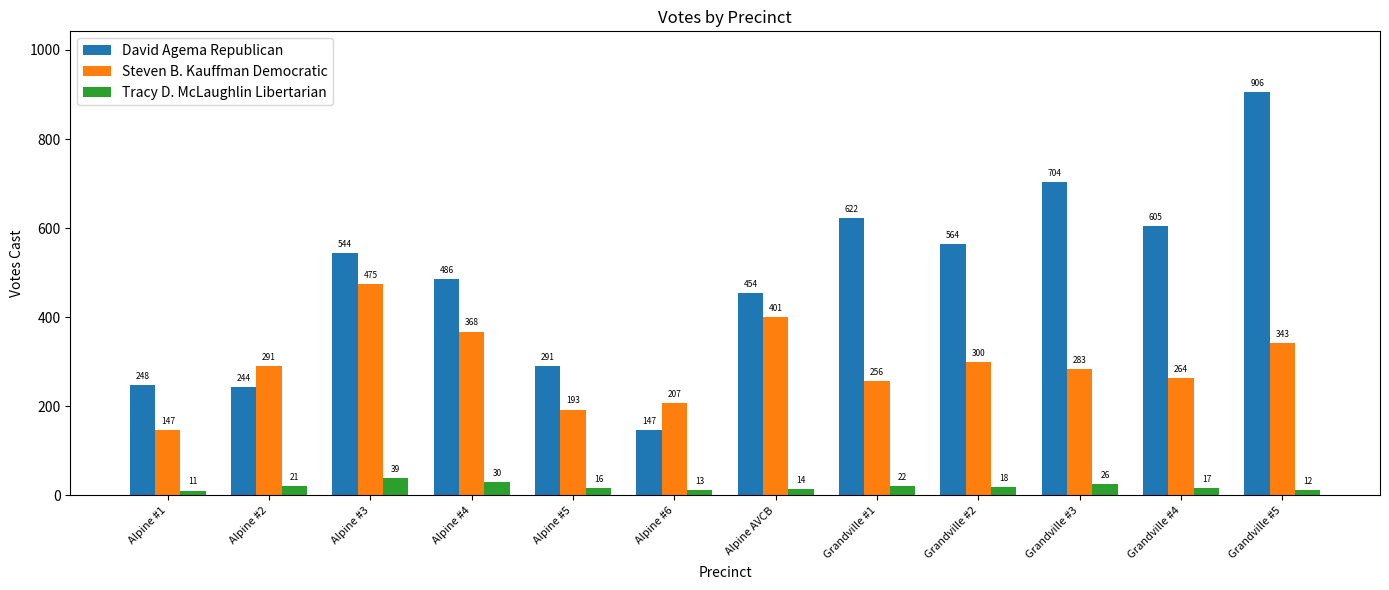

Reading left to right, transcribe all the data shown in this chart.

David Agema Republican: 248	244	544	486	291	147	454	622	564	704	605	906
Steven B. Kauffman Democratic: 147	291	475	368	193	207	401	256	300	283	264	343
Tracy D. McLaughlin Libertarian: 11	21	39	30	16	13	14	22	18	26	17	12